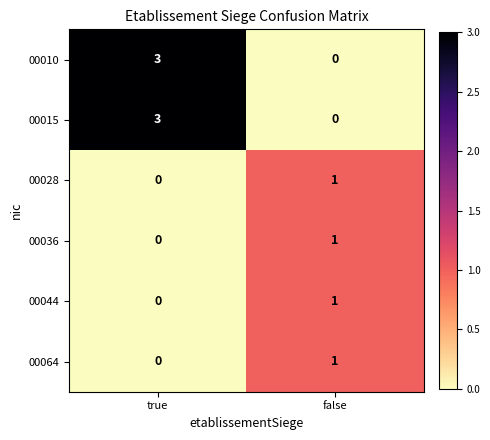

What is the difference between the 00015 values at true and false?

3